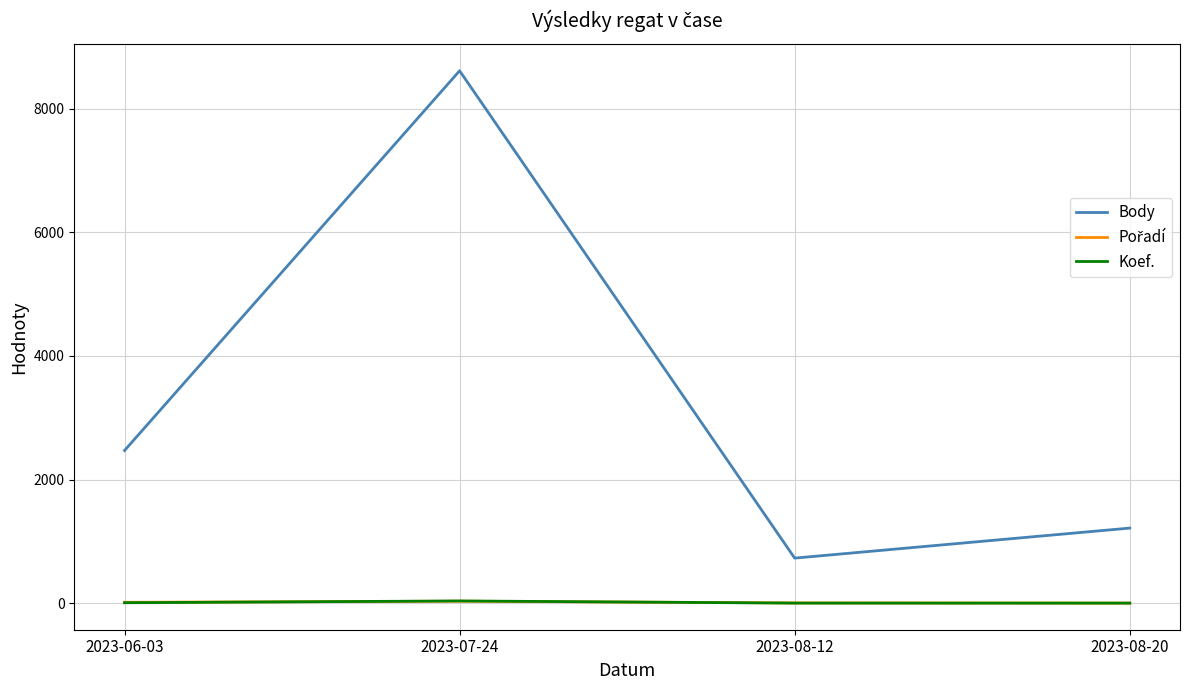

What is the highest value of the Body series?

8615